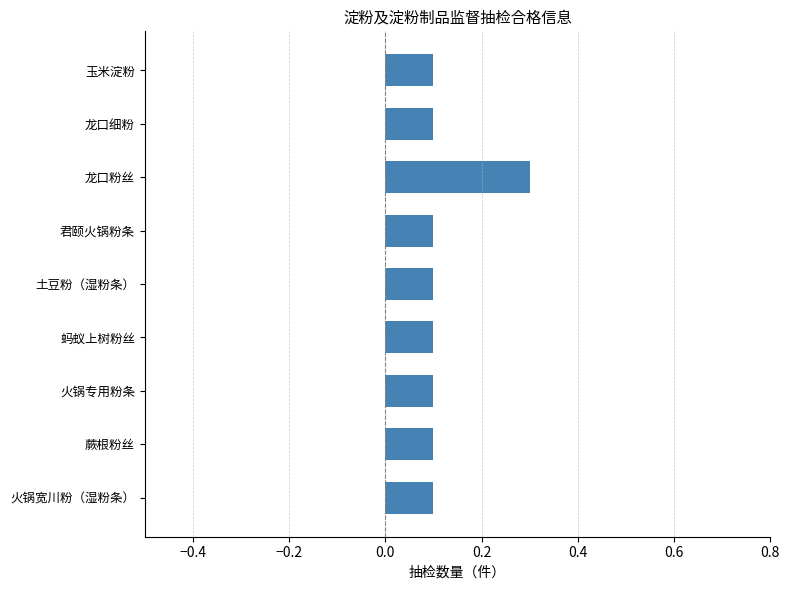

What is the difference between the maximum and minimum values?

0.2